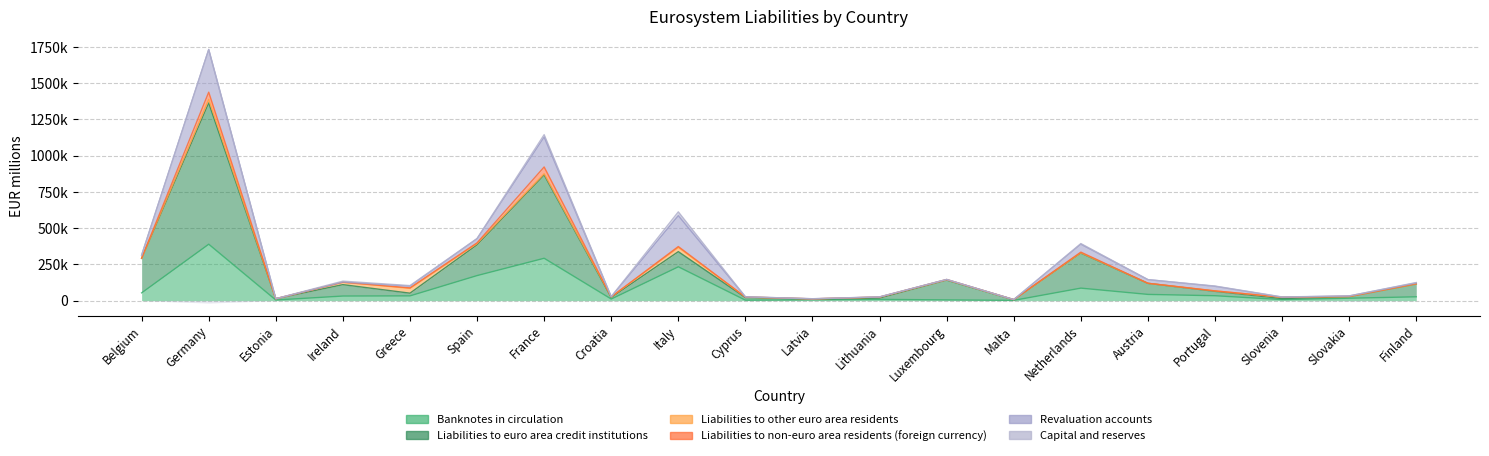

How many lines are shown in the chart?

6